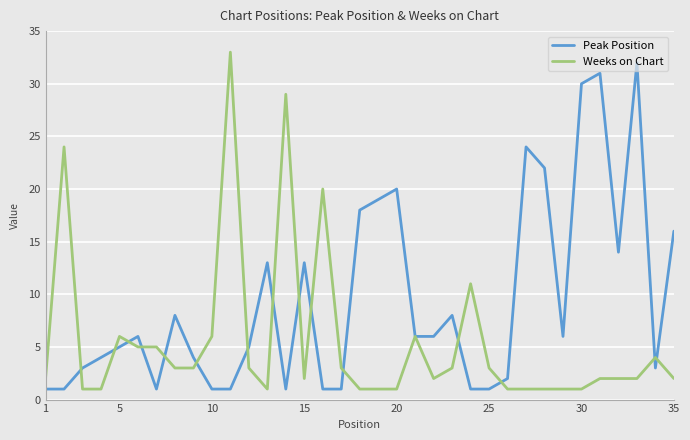

What is the greatest value displayed?

33